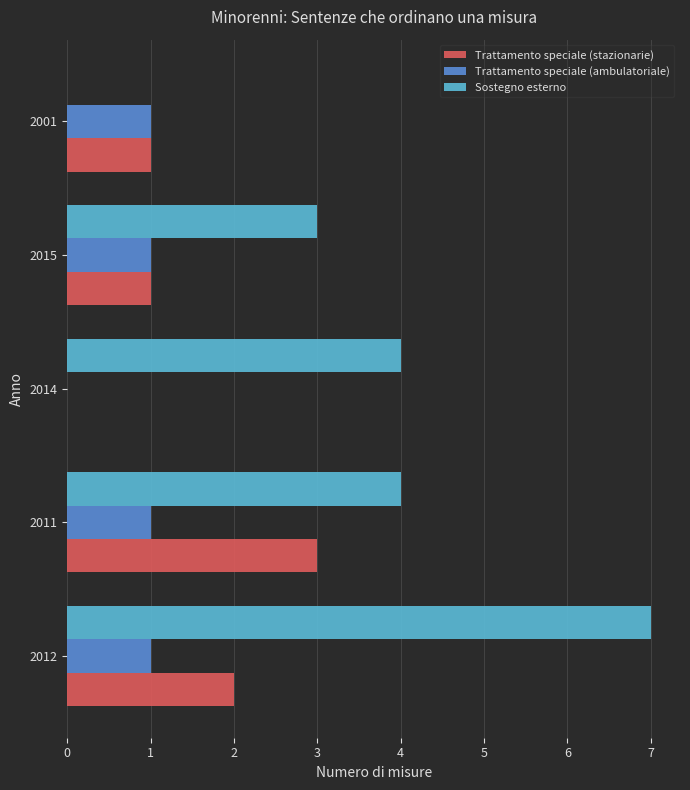

True or false: Trattamento speciale (ambulatoriale) has a value of 1 at 2011.

True